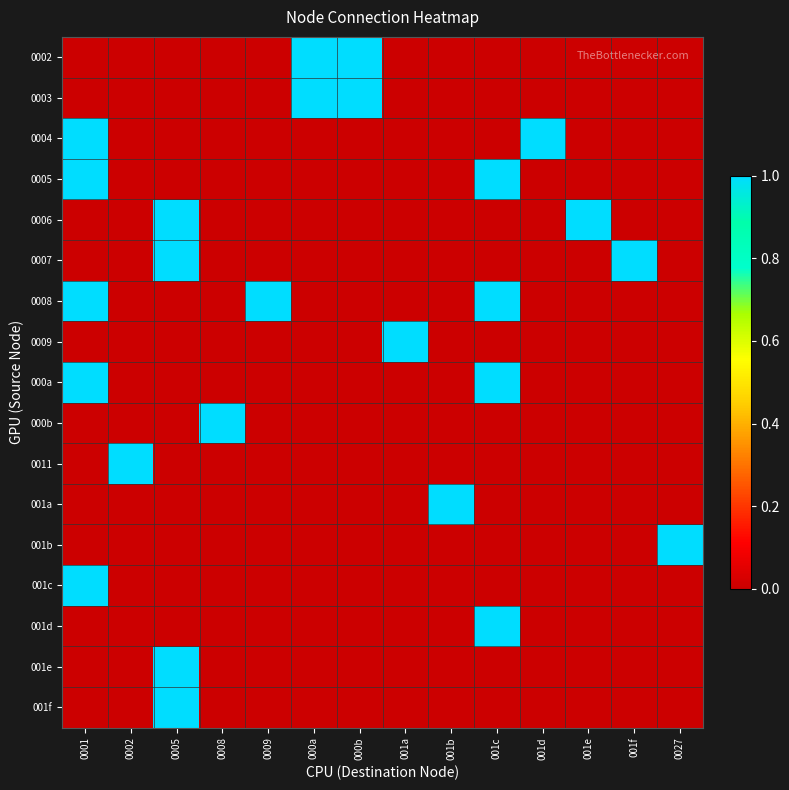

At which category is the sum across all series the highest?

0001